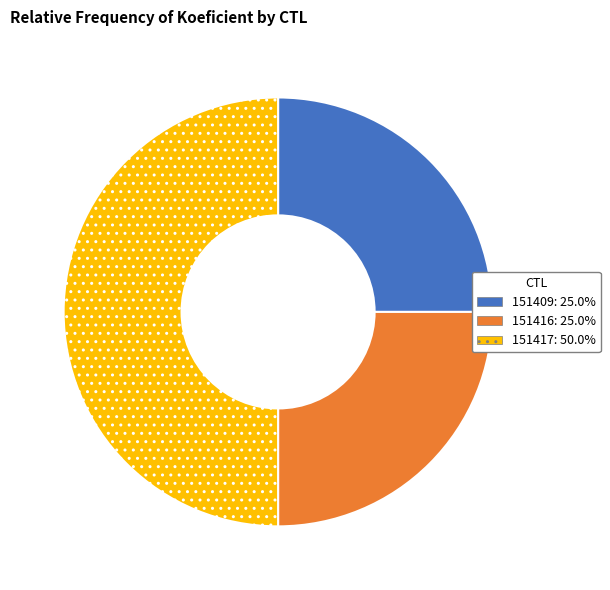

Which slice is the largest?

151417